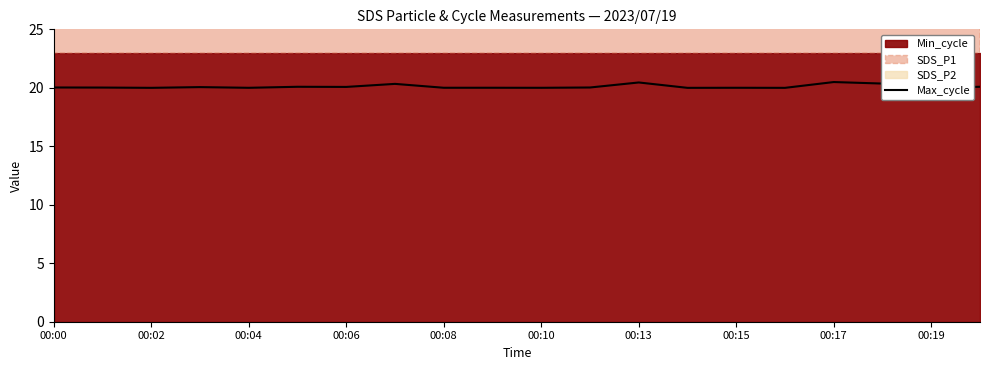

Reading left to right, what are all the values shown in this chart?

20.0	20.0	20.0	20.1	20.0	20.1	20.1	20.3	20.0	20.0	20.0	20.0	20.5	20.0	20.0	20.0	20.5	20.4	20.0	20.1